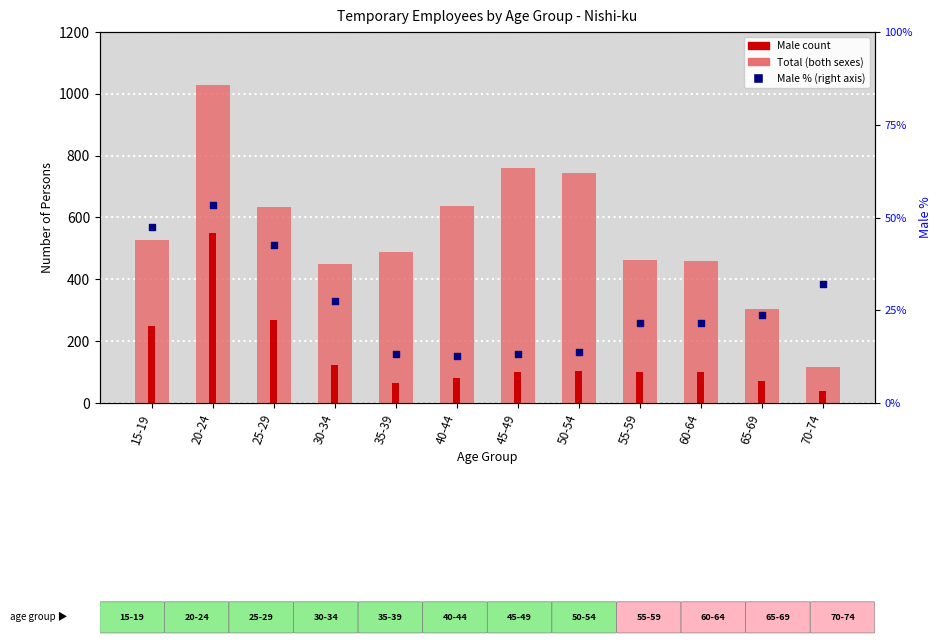

Which series has the widest spread of Y values?

Total